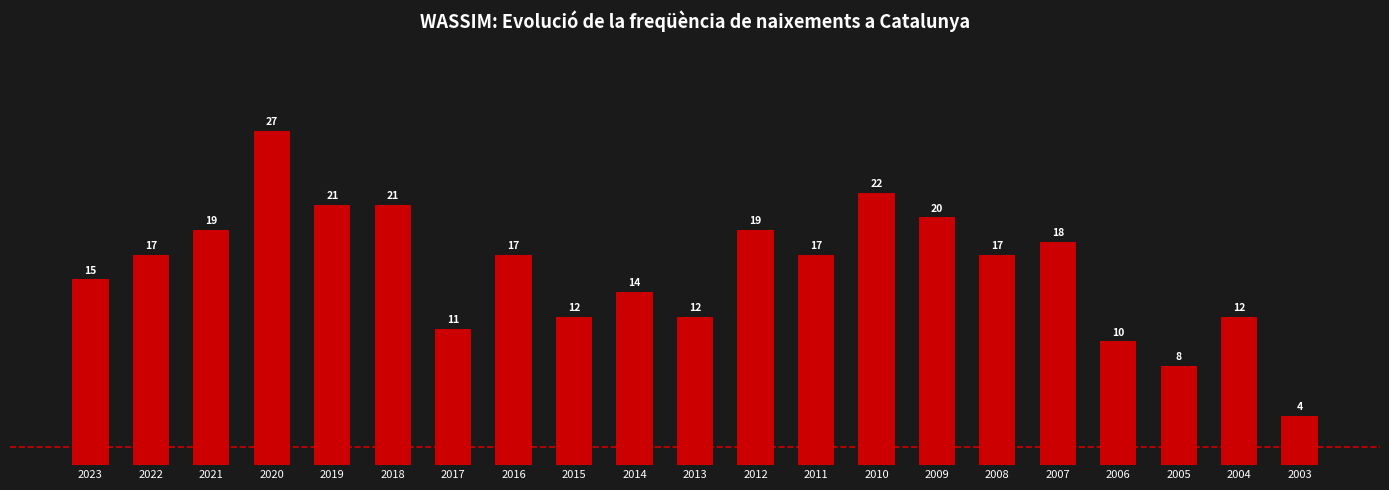

What is the sum of the values at 2014 and 2015?

26